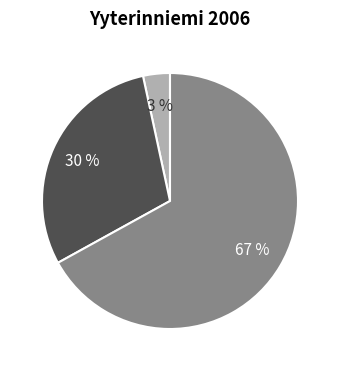

To the nearest percent, what is the average slice percentage?

33%